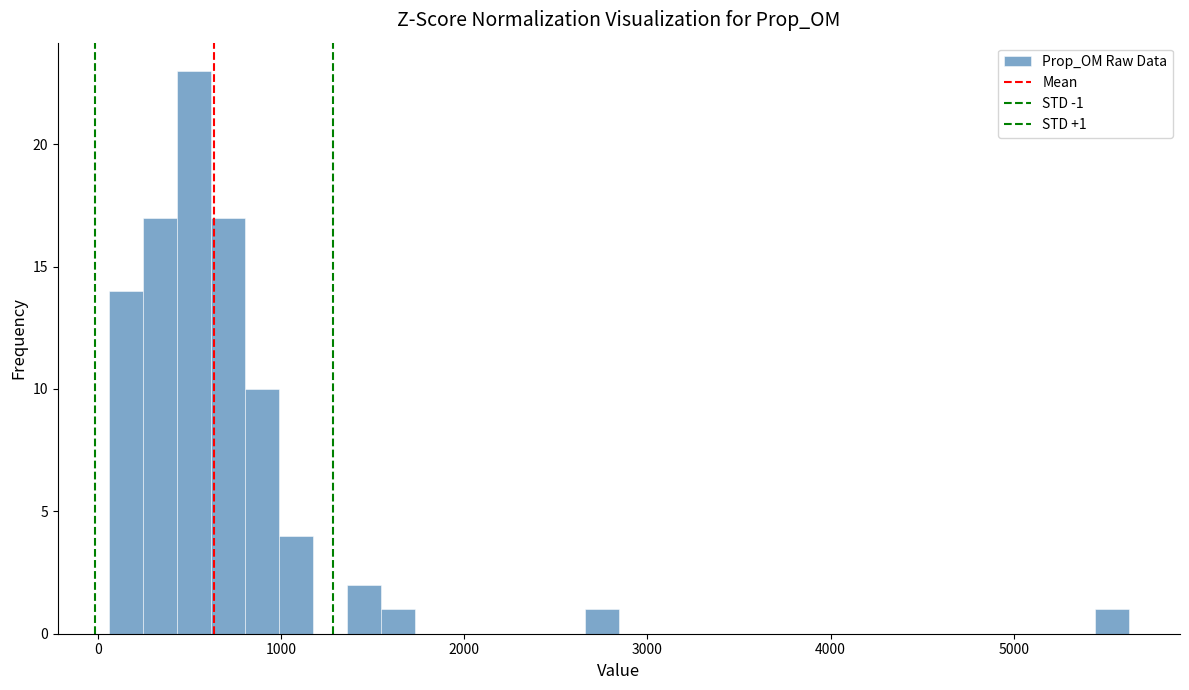

Around what value on the x-axis is the tallest bar? Give the approximate position of its centre, as read against the axis.

500